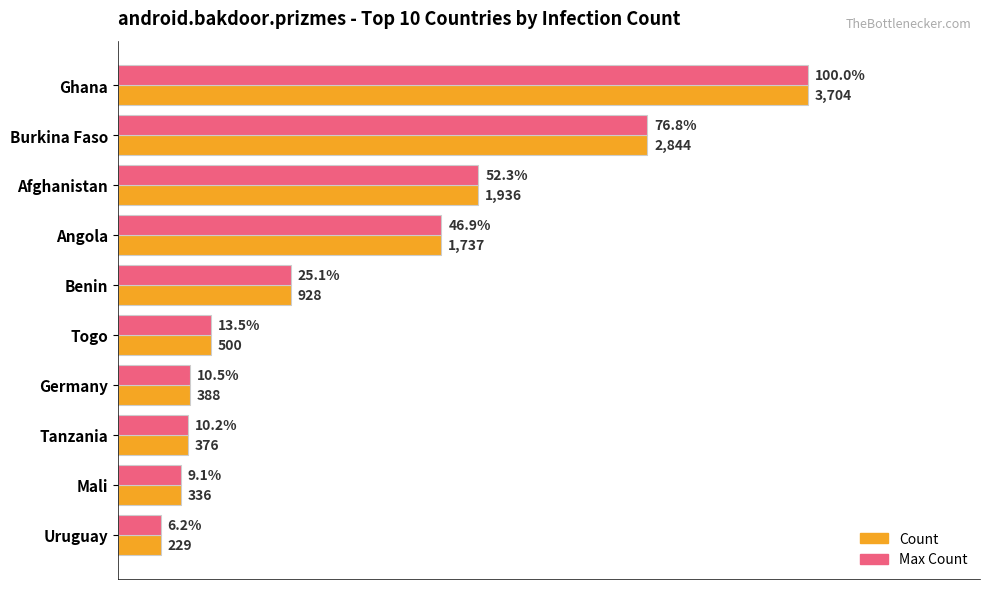

Which category has the lowest value across all series?

Uruguay